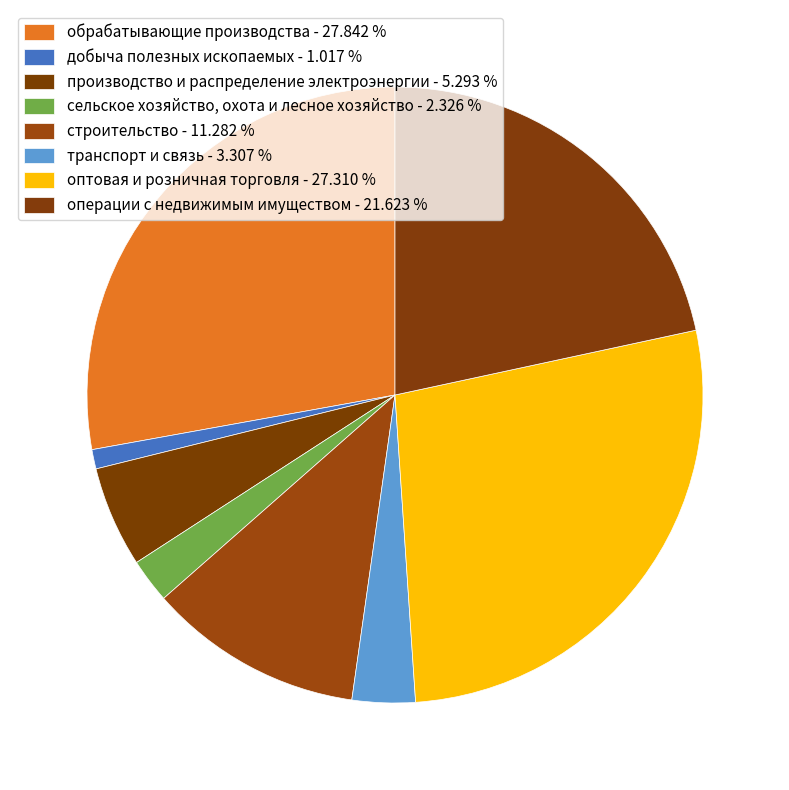

How many slices are in this pie chart?

8